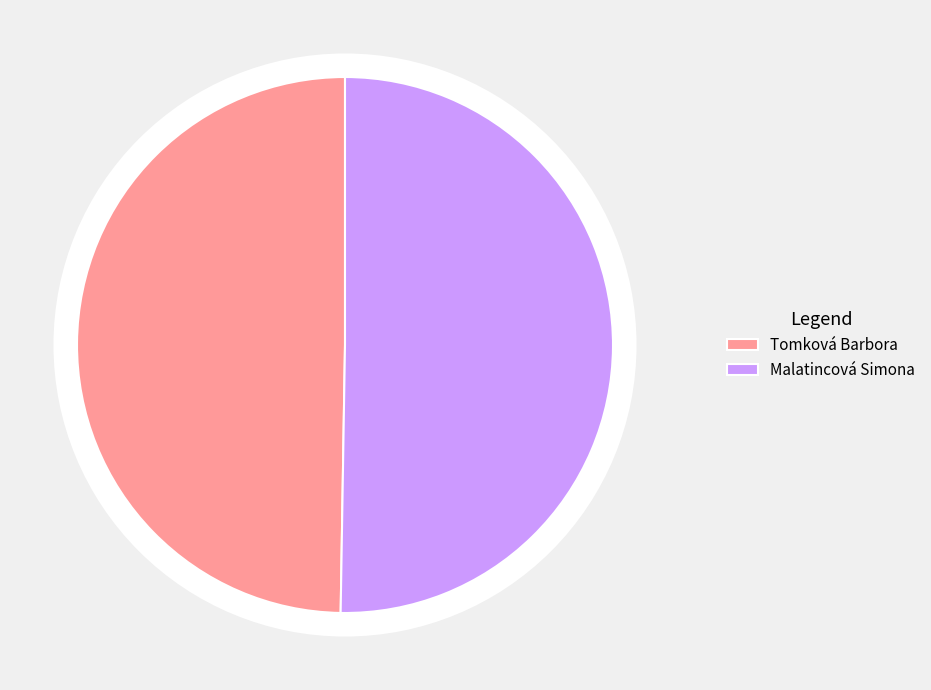

What percentage is the Tomková Barbora slice, to the nearest percent?

50%